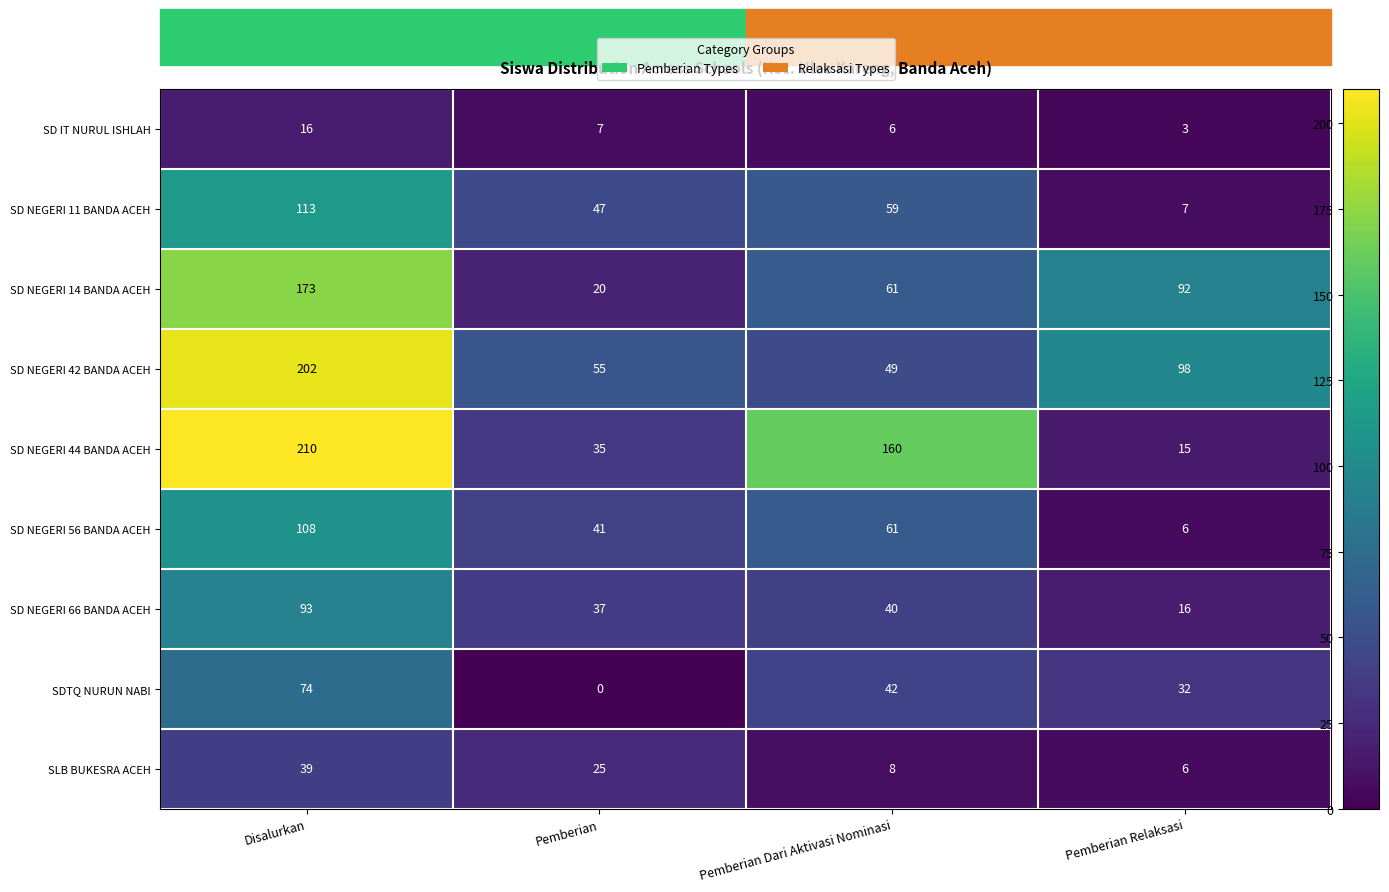

What is the difference between the SD NEGERI 14 BANDA ACEH values at Pemberian Dari Aktivasi Nominasi and Disalurkan?

112